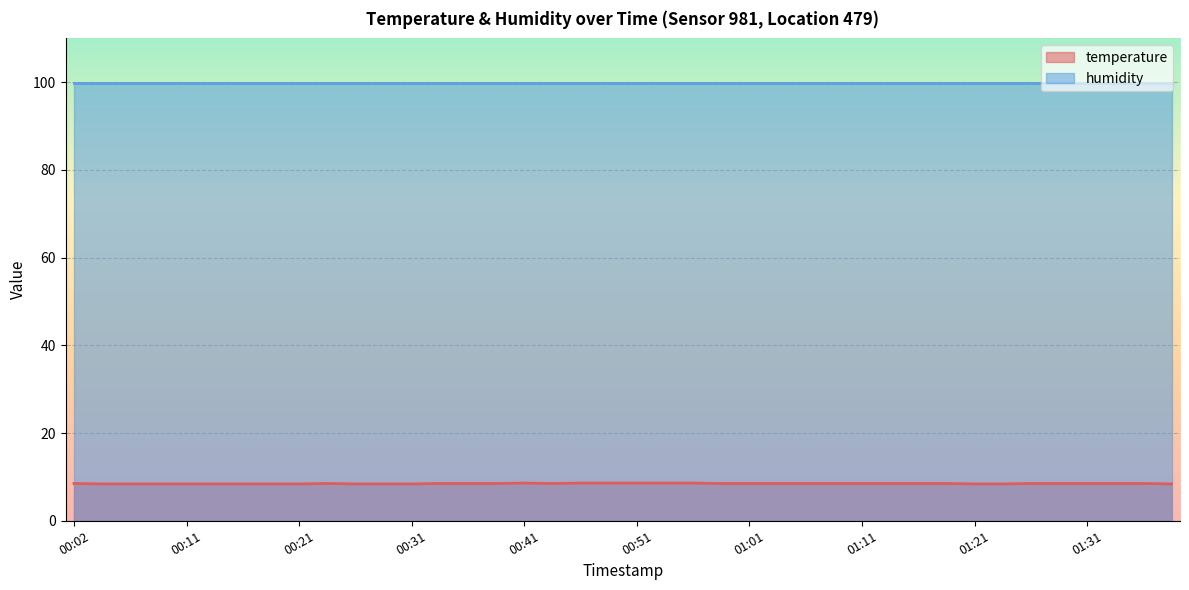

What is the difference between the maximum and minimum values?

0.2